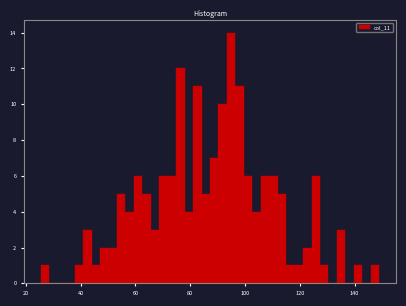

Read against the x-axis, roughly where is the centre of the tallest bar?

94